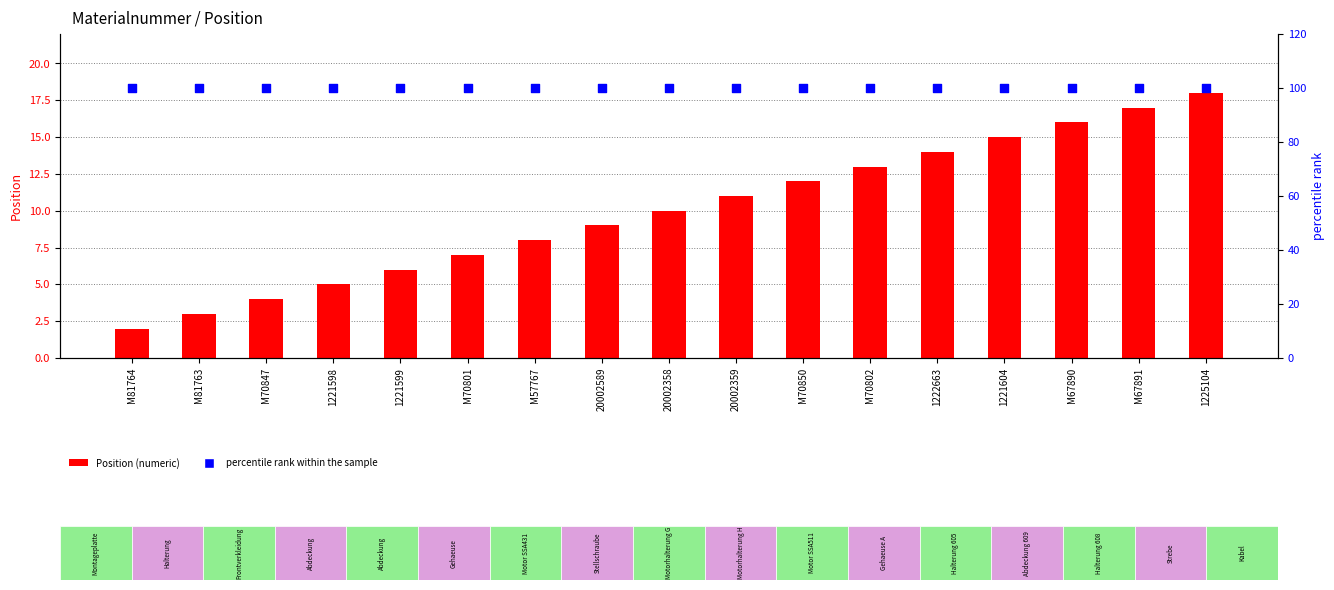

What is the total value across all series at 1222663?

114